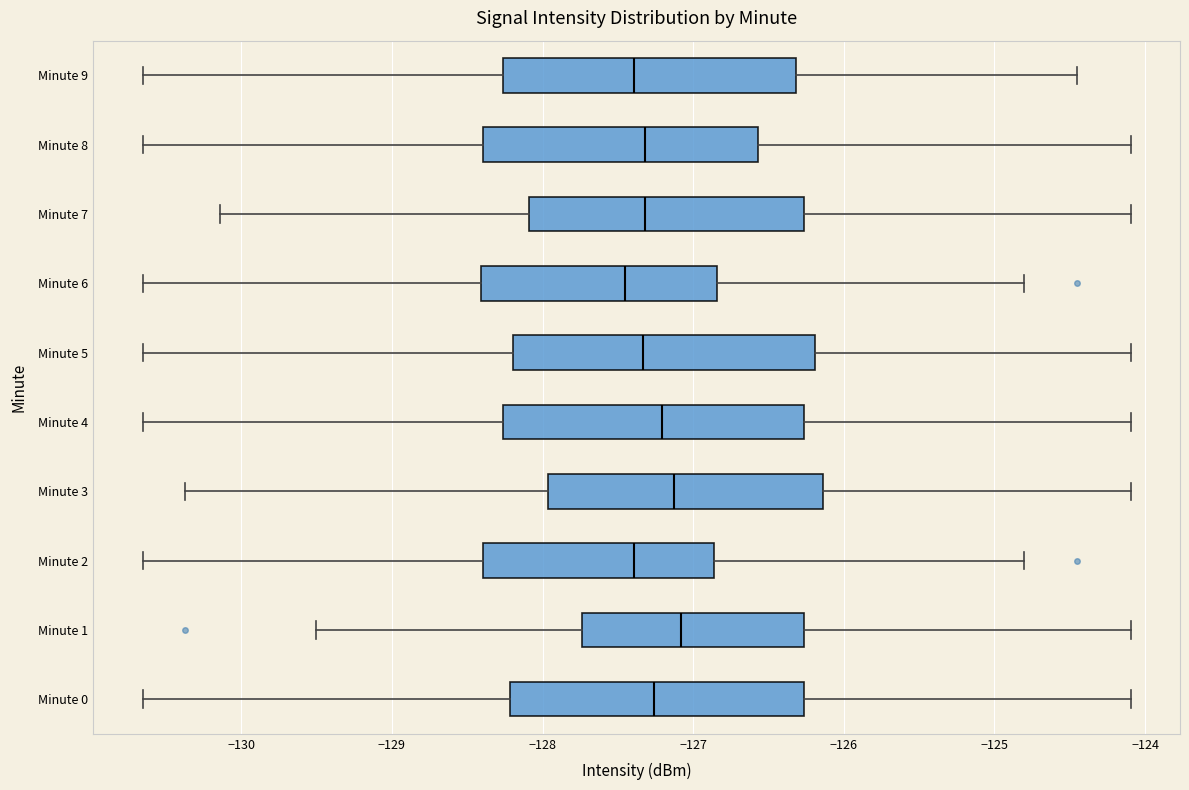

Reading bottom to top, transcribe this box plot: for each box, give where its median line is, the range the box spans, and where its two whiskers end, as read against the x-axis. The values are not printed on the chart, so give them approximately, as read against the axis.

Minute 0: median -127.3, box -128.2 to -126.3, whiskers -130.7 to -124.1
Minute 1: median -127.1, box -127.7 to -126.3, whiskers -129.5 to -124.1
Minute 2: median -127.4, box -128.4 to -126.9, whiskers -130.7 to -124.8
Minute 3: median -127.1, box -128.0 to -126.1, whiskers -130.4 to -124.1
Minute 4: median -127.2, box -128.3 to -126.3, whiskers -130.7 to -124.1
Minute 5: median -127.3, box -128.2 to -126.2, whiskers -130.7 to -124.1
Minute 6: median -127.5, box -128.4 to -126.8, whiskers -130.7 to -124.8
Minute 7: median -127.3, box -128.1 to -126.3, whiskers -130.1 to -124.1
Minute 8: median -127.3, box -128.4 to -126.6, whiskers -130.7 to -124.1
Minute 9: median -127.4, box -128.3 to -126.3, whiskers -130.7 to -124.5